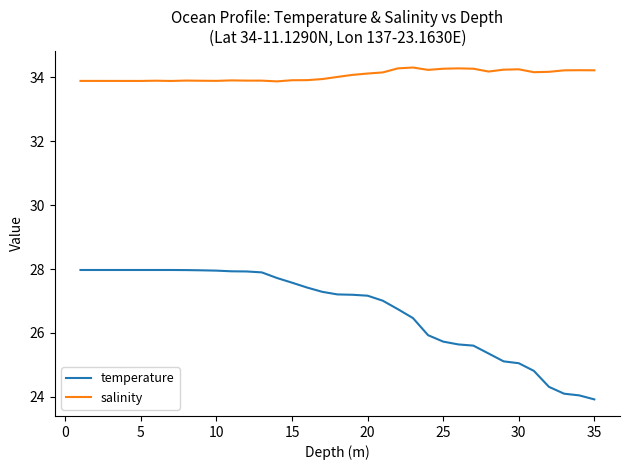

How many lines are shown in the chart?

2